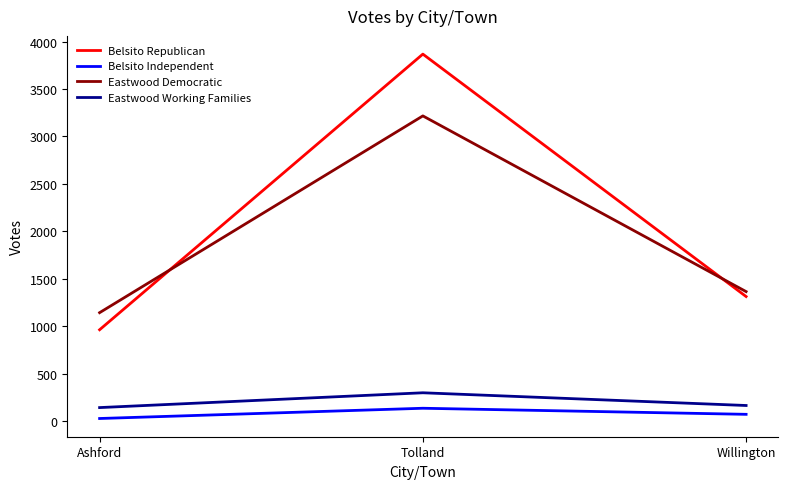

Does the chart have visible grid lines?

No